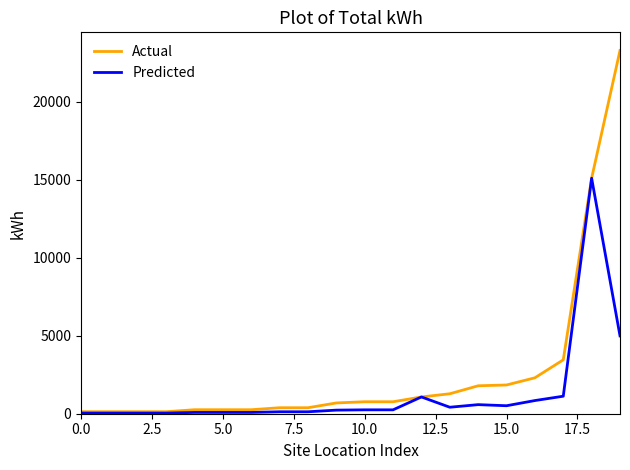

What is the highest value of the Predicted series?

15104.0